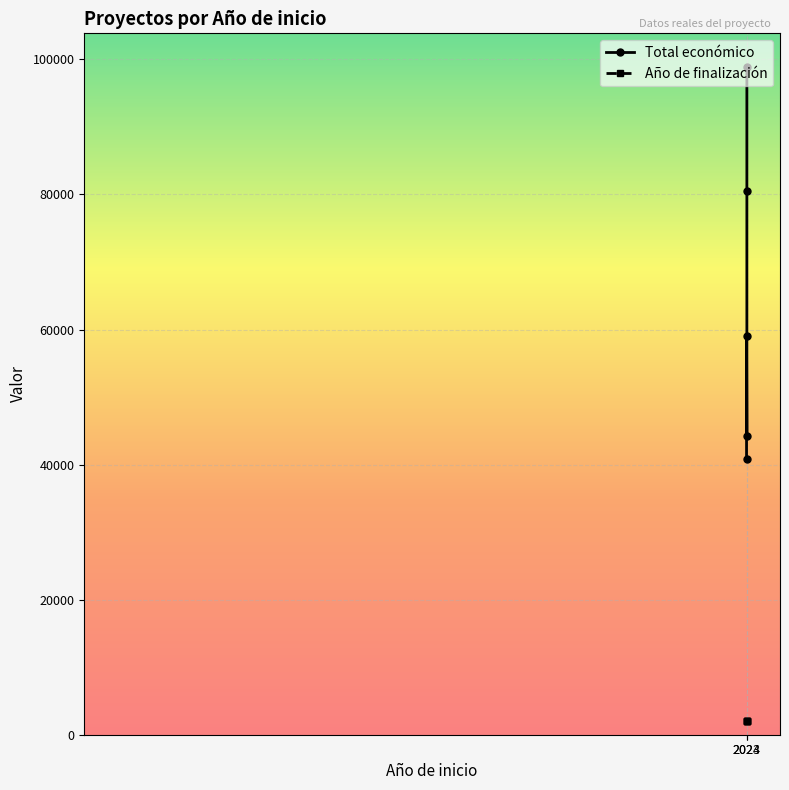

Does the chart display data point markers on the line(s)?

Yes